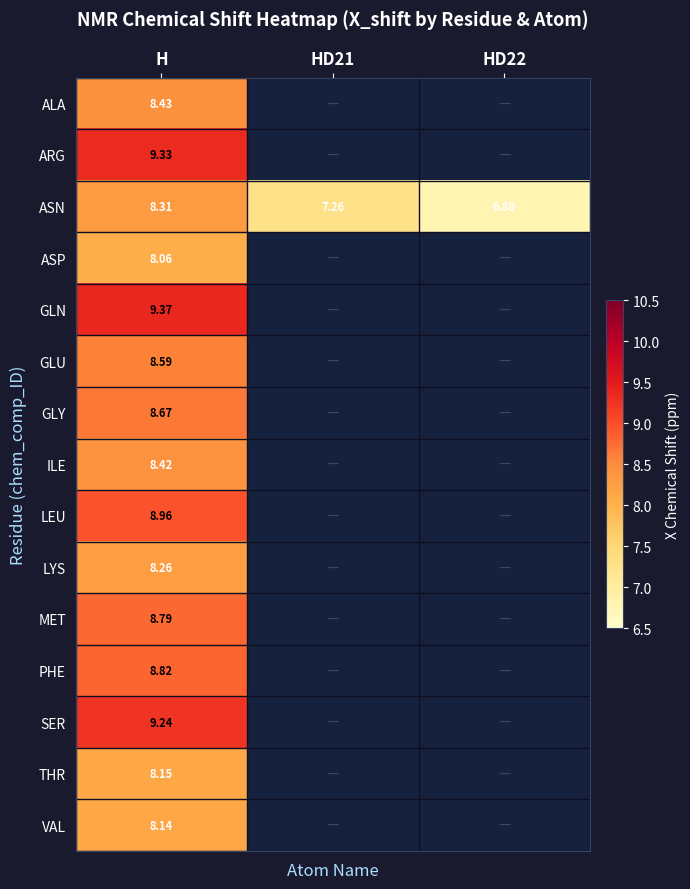

How many categories are shown in the chart?

3